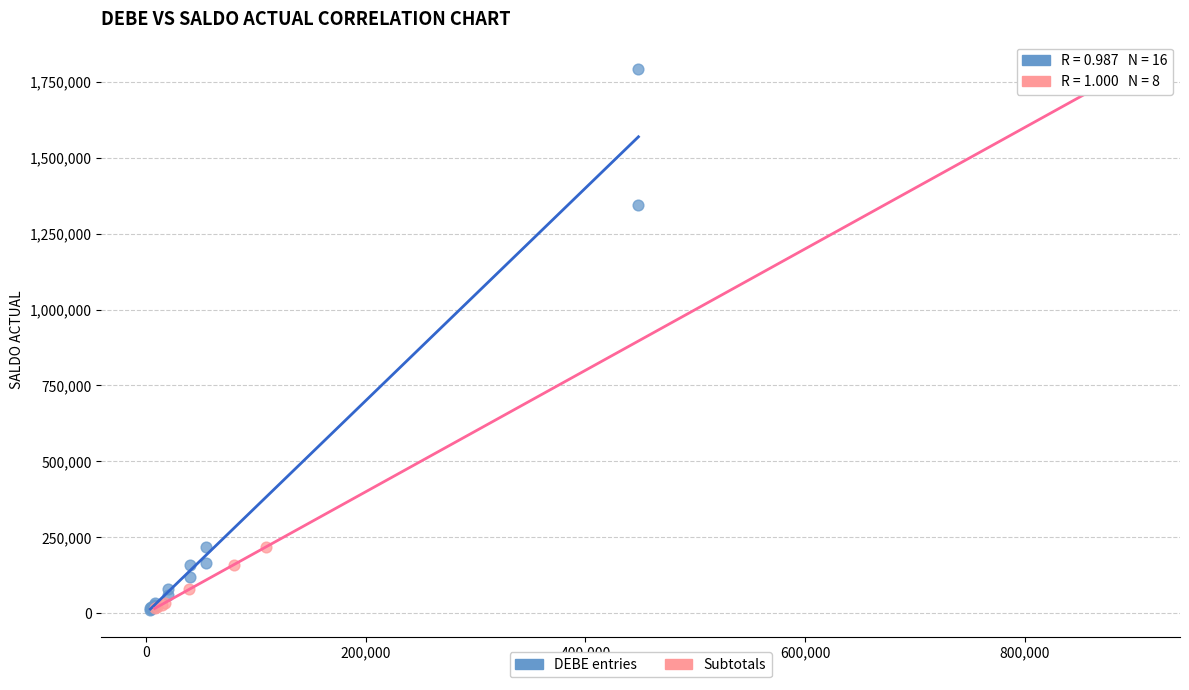

What are all the series names shown in the legend?

DEBE entries, Subtotals